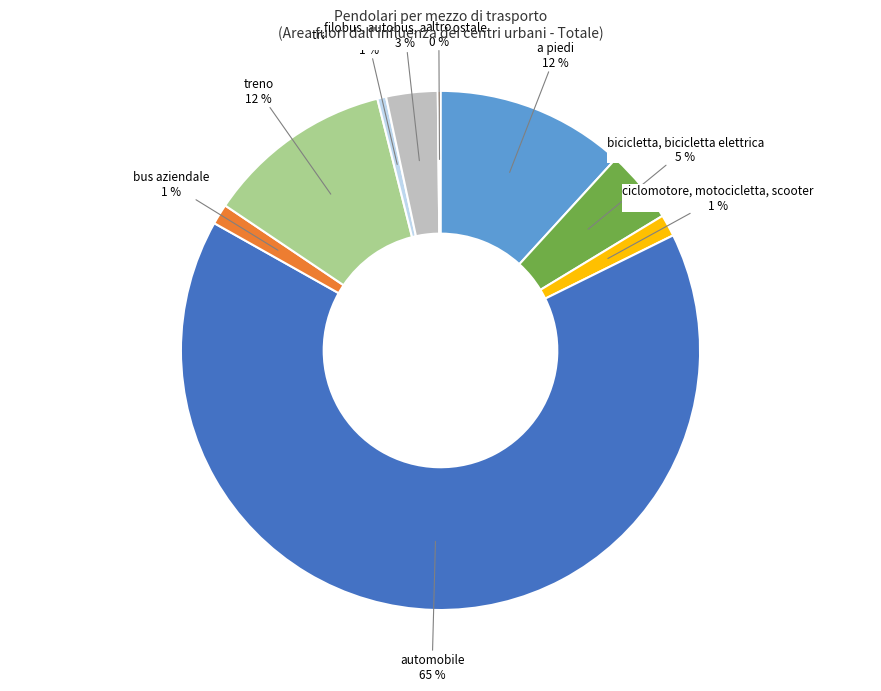

Which category has the biggest portion of the pie?

automobile